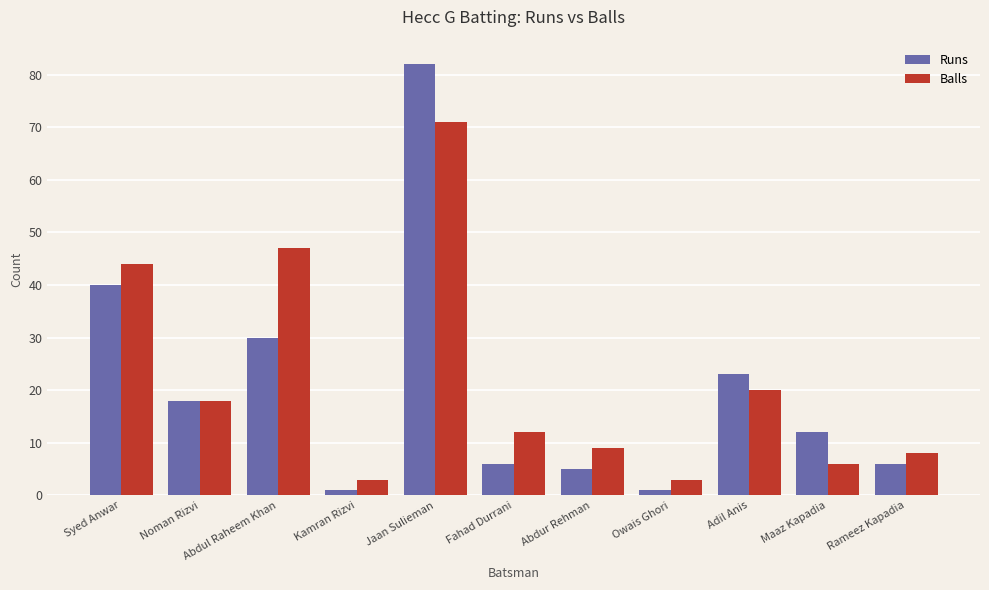

Rank the series by their maximum value, from lowest to highest.

Balls, Runs